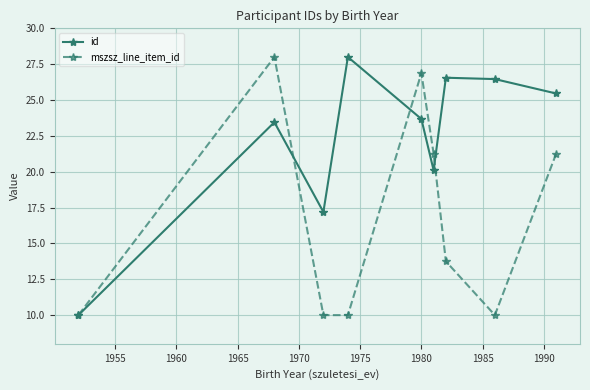

At how many categories does at least one series exceed 12?

8